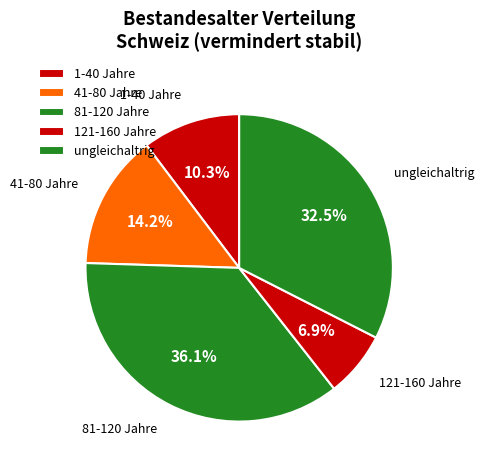

The 1-40 Jahre slice represents 10% of the pie. True or false?

True